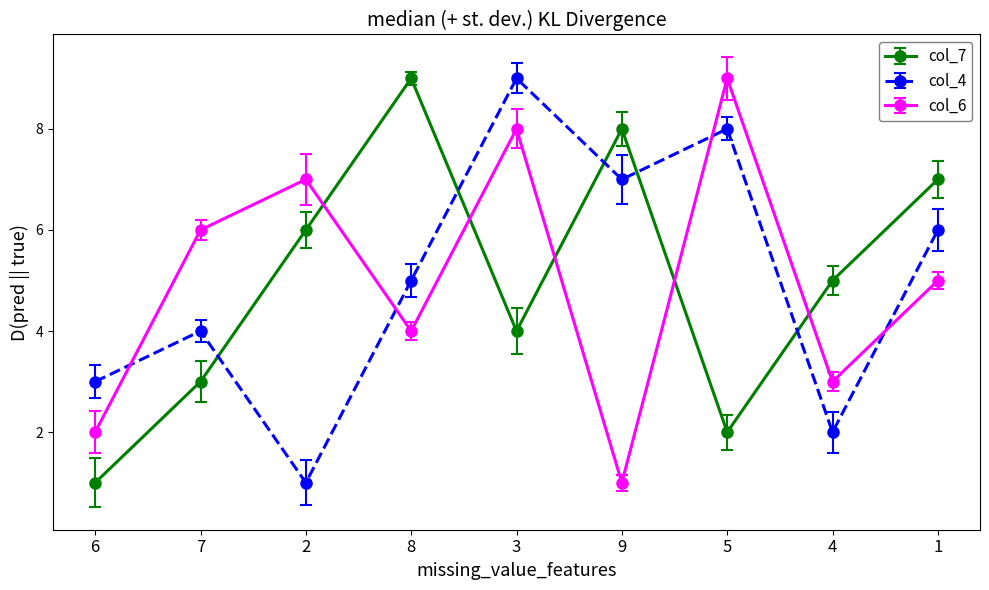

What is the value of the col_7 point at the 9th from the left?

7